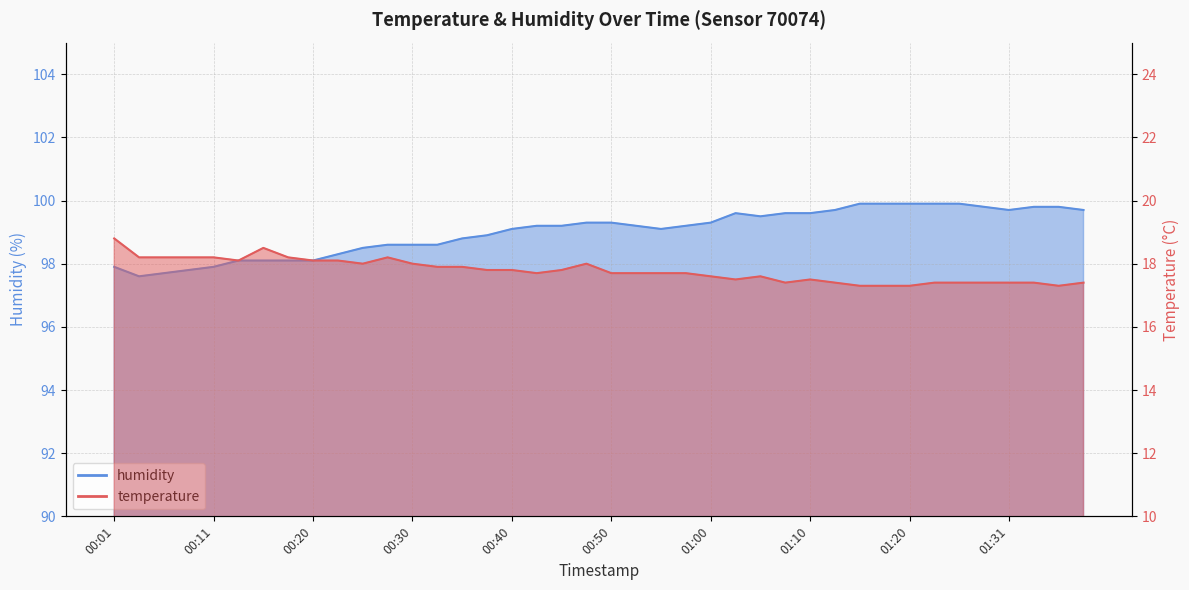

What is the sum of all humidity values?

3960.8